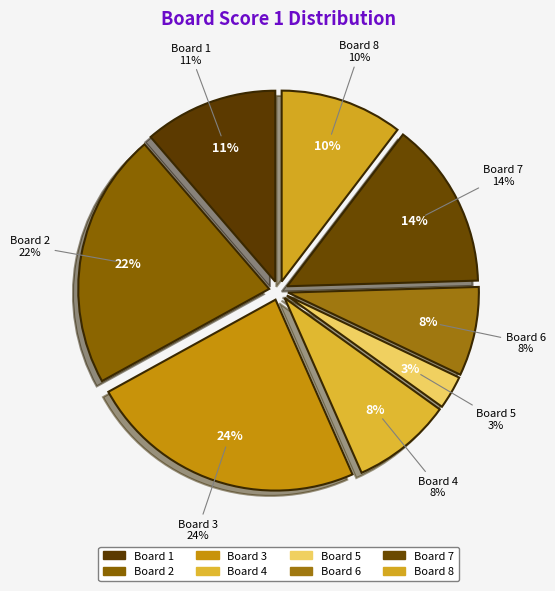

True or false: 1 accounts for 11% of the total.

True